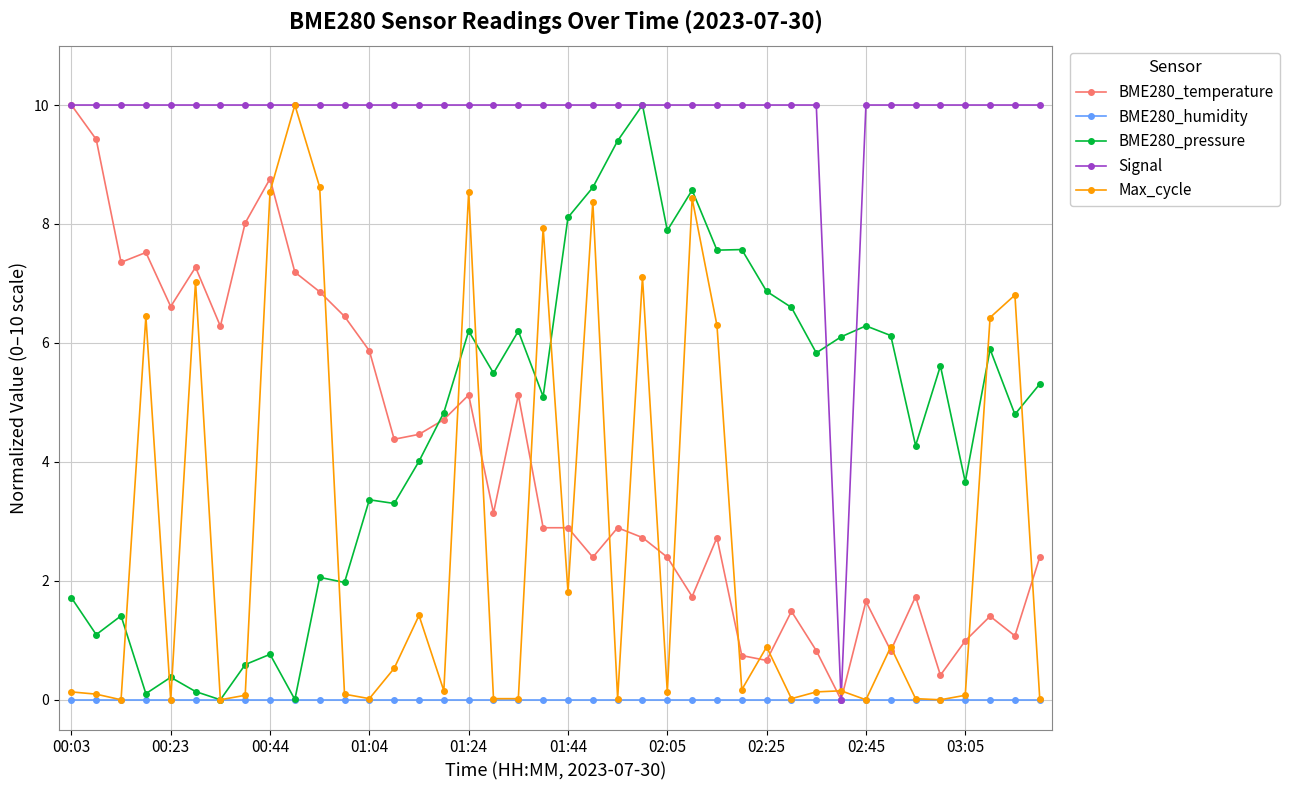

What is the value of the Max_cycle point at the 6th from the left?

7.0